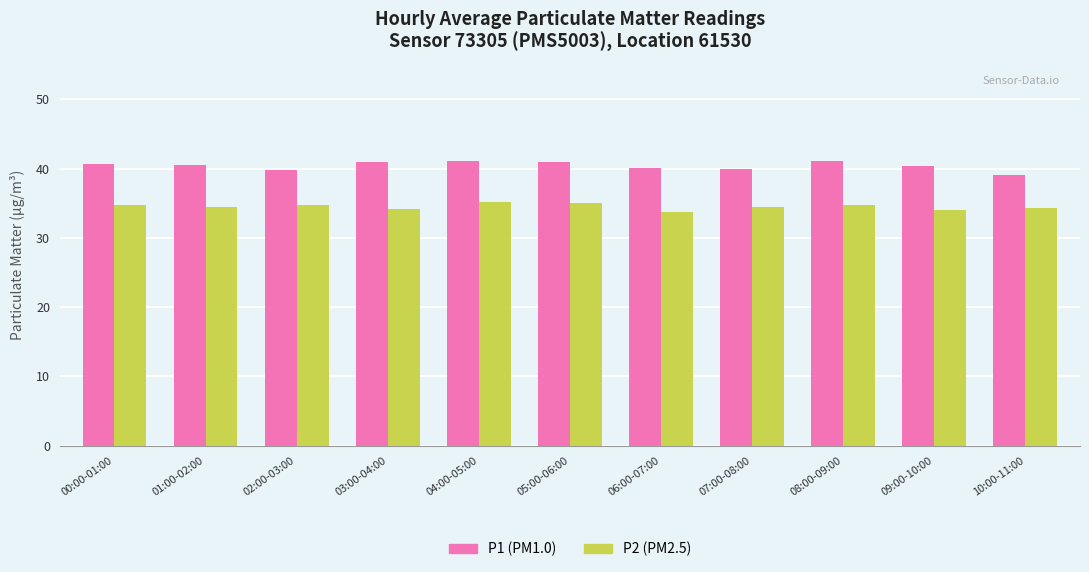

What is the total value across all series at 10:00-11:00?

73.4